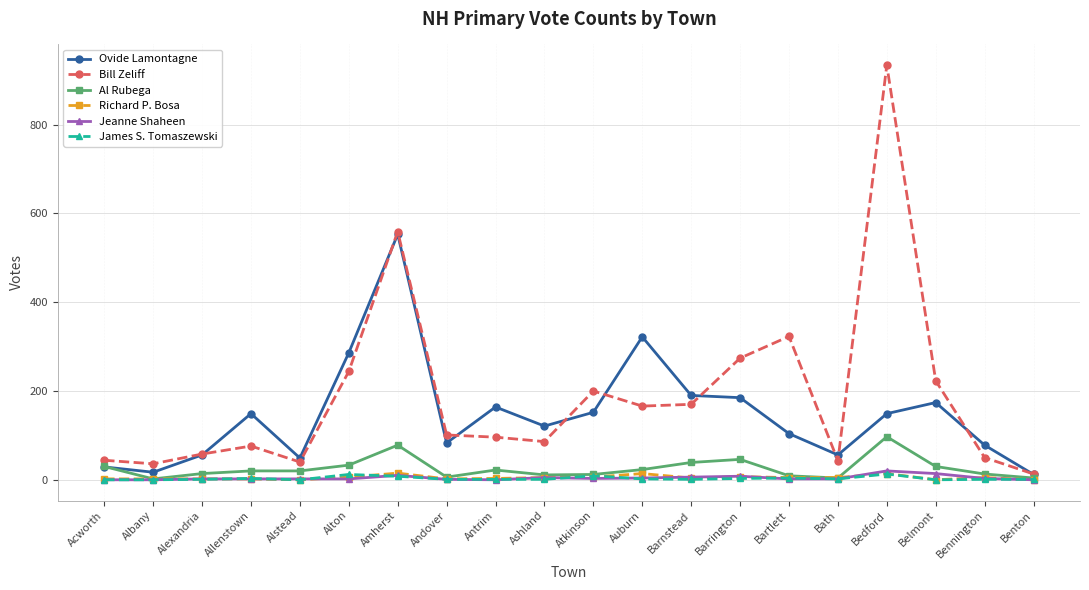

Is the value of Ovide Lamontagne at Atkinson greater than the value of Al Rubega at Amherst?

Yes